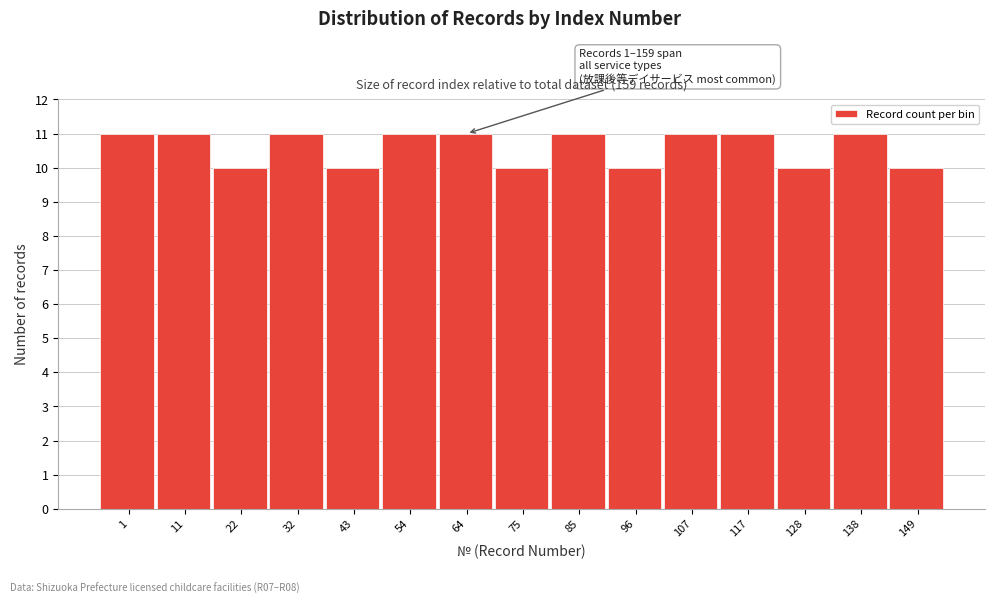

Reading left to right, extract all data points from this chart.

1=11	11=11	22=10	32=11	43=10	54=11	64=11	75=10	85=11	96=10	107=11	117=11	128=10	138=11	149=10